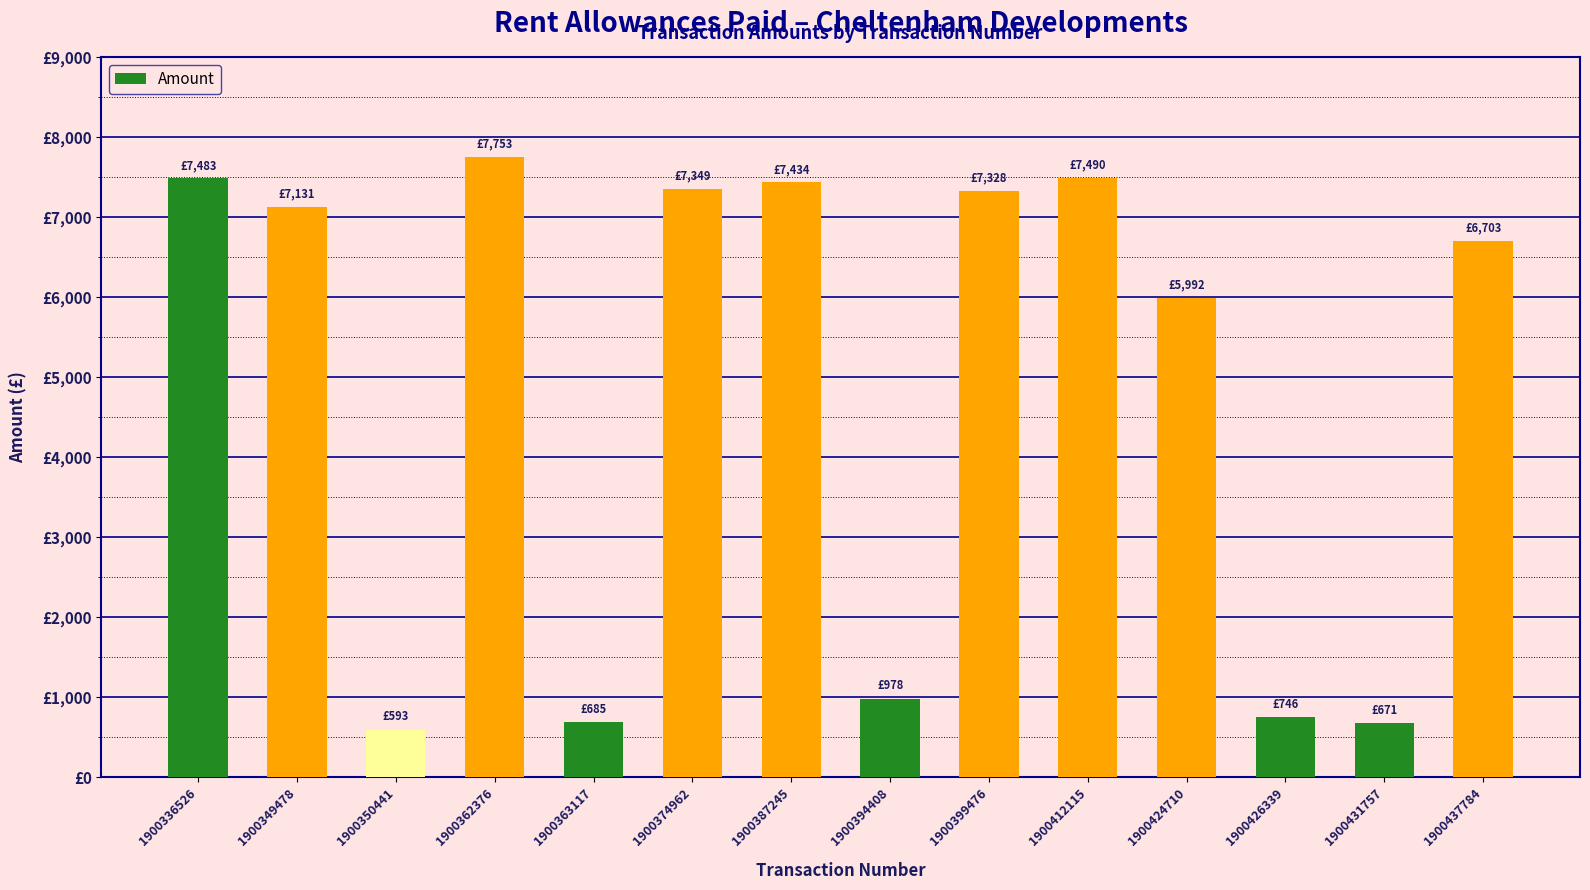

What is the average value?

4881.1